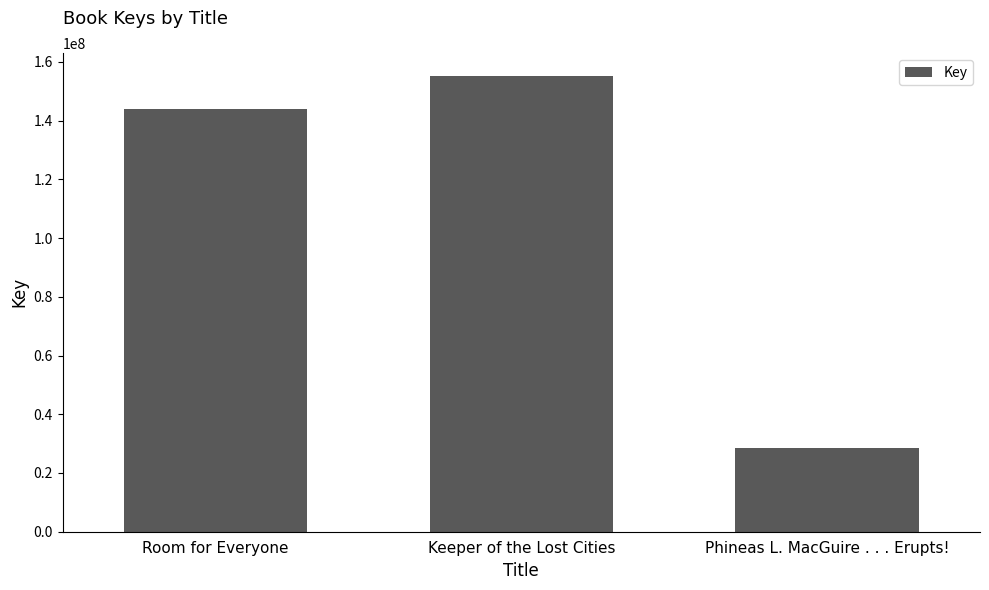

How many values are below 144080817?

1